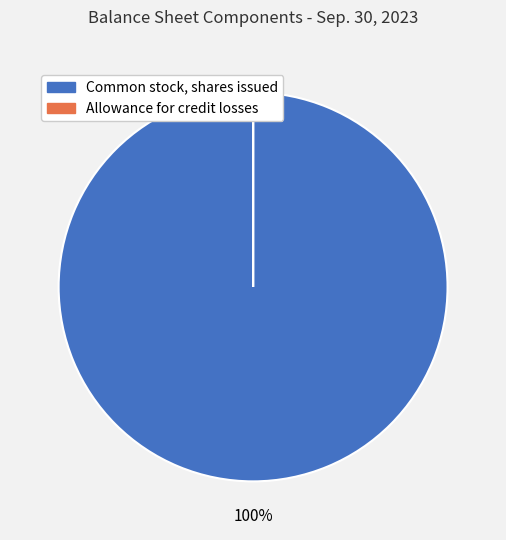

To the nearest percent, what is the difference between the largest and smallest slice percentages?

100%